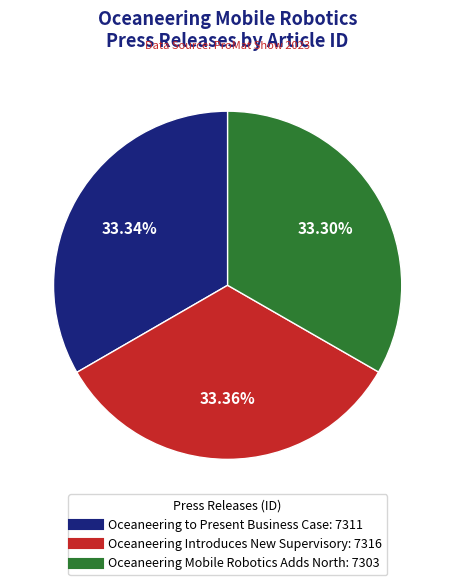

How much of the chart is everything except Oceaneering Mobile Robotics Adds North?

66.7%